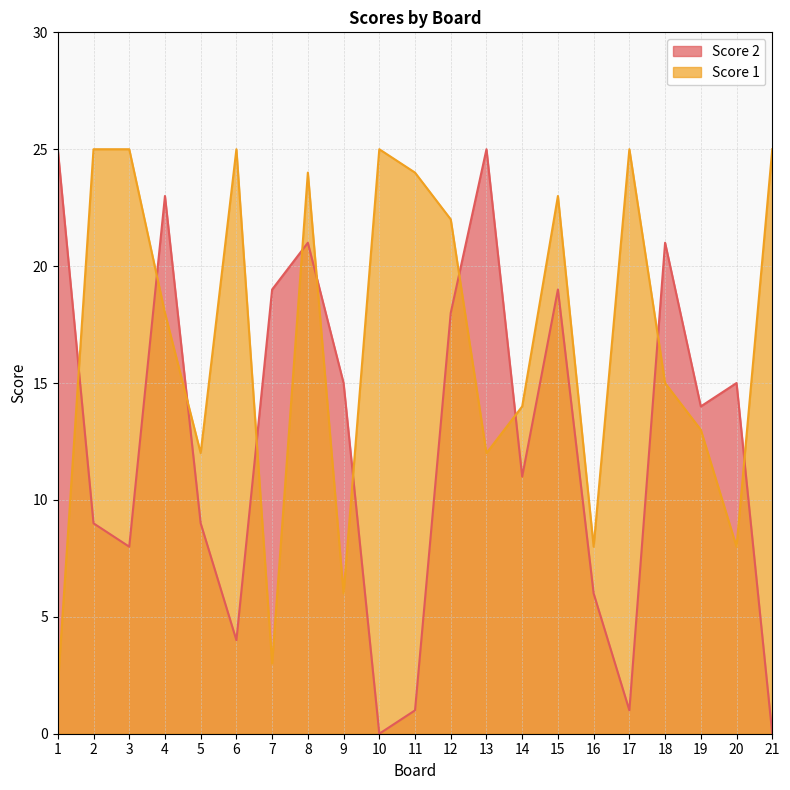

Reading right to left, list all the values displayed in this chart.

Score 1: 25	8	13	15	25	8	23	14	12	22	24	25	6	24	3	25	12	18	25	25	2
Score 2: 0	15	14	21	1	6	19	11	25	18	1	0	15	21	19	4	9	23	8	9	25